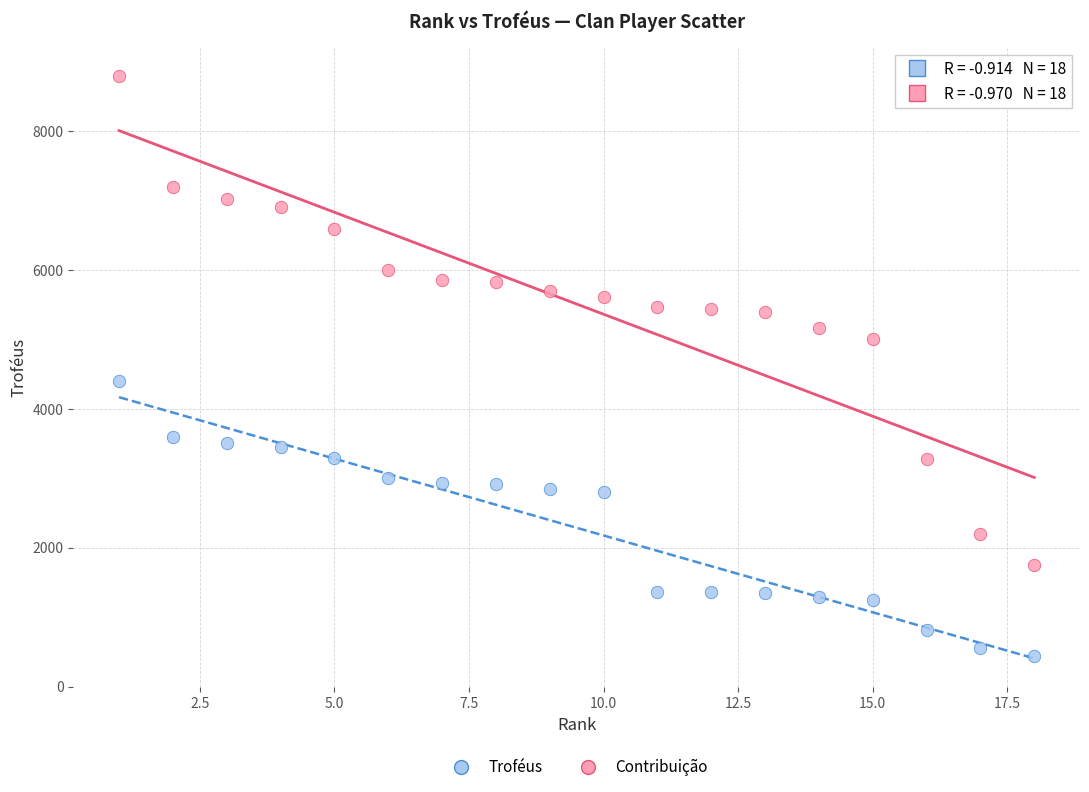

Which series contains the lowest Y value?

Contribuição